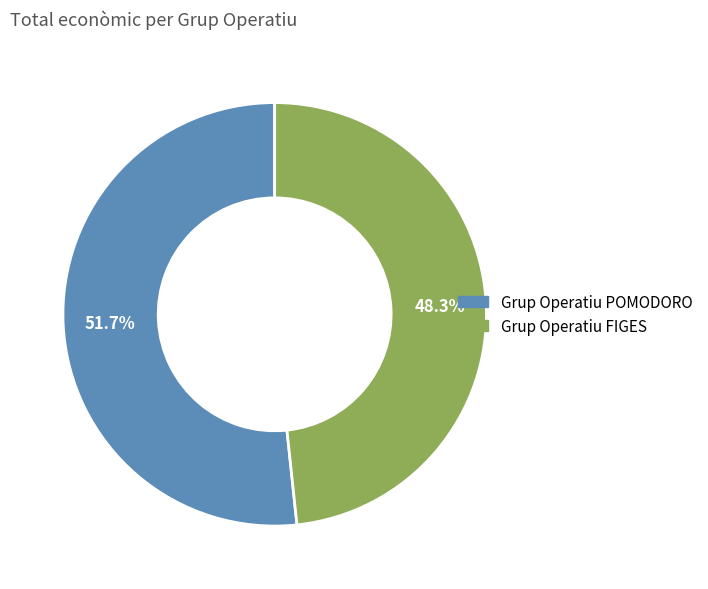

To the nearest percent, what percentage of the pie is Grup Operatiu POMODORO?

52%